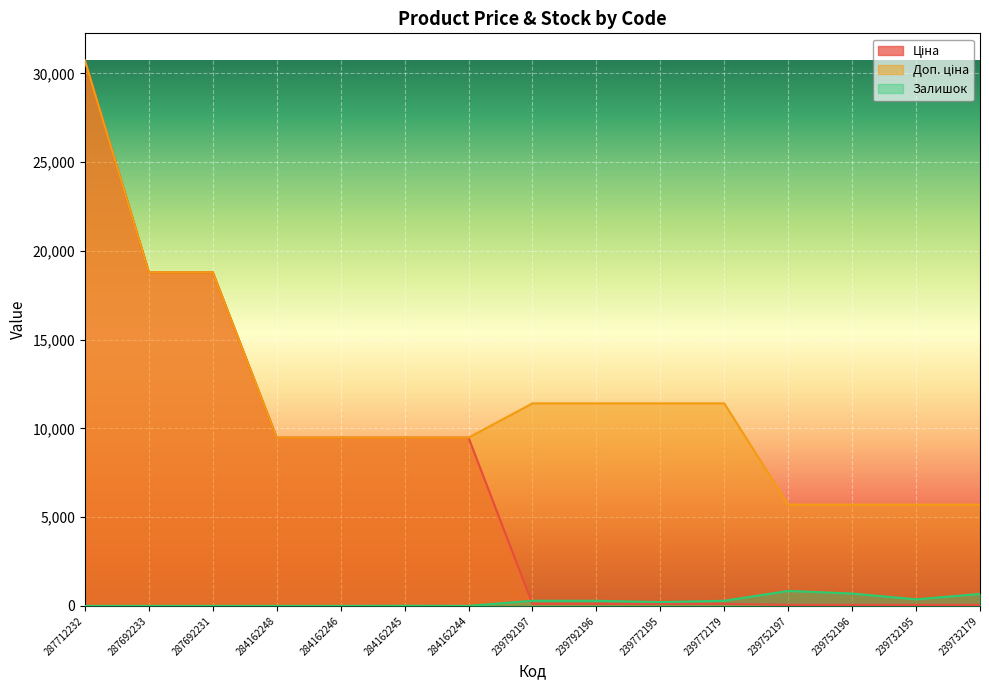

Reading left to right, extract all data points from this chart.

Ціна: 30717.1	18796.8	18796.8	9480.1	9480.1	9480.1	9480.1	114.1	114.1	114.1	114.1	57.0	57.0	57.0	57.0
Доп. ціна: 30717.1	18796.8	18796.8	9480.1	9480.1	9480.1	9480.1	11410.0	11410.0	11410.0	11410.0	5705.0	5705.0	5705.0	5705.0
Залишок: 0.0	0.0	0.0	0.0	0.0	8.0	2.0	289.0	290.0	215.0	290.0	845.0	698.0	370.0	676.0